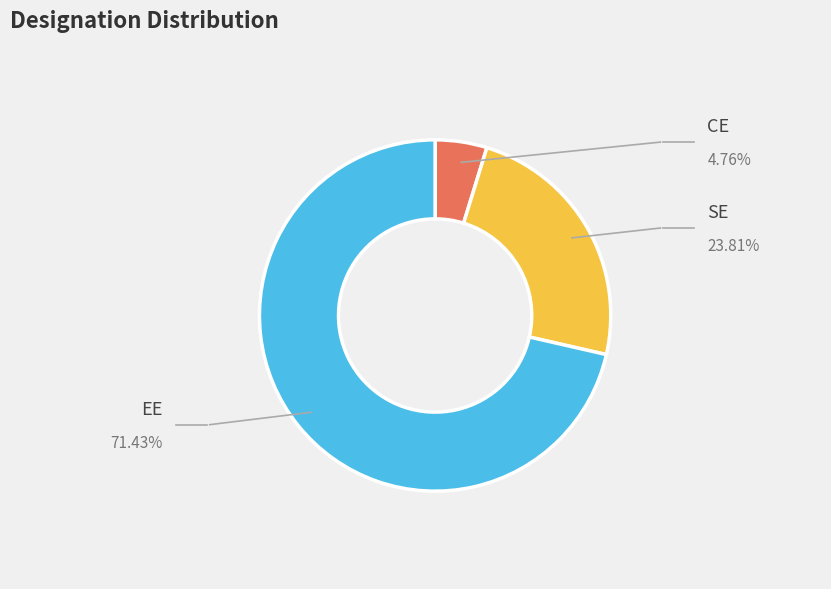

Is there a majority slice in this chart?

Yes